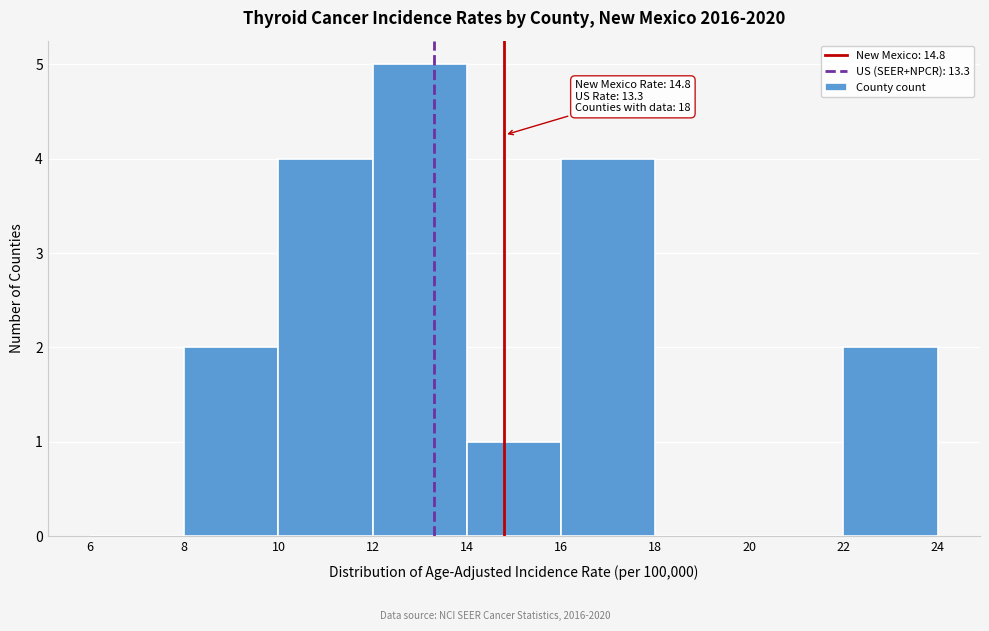

Over which range of the x-axis is the bar tallest?

12 to 14